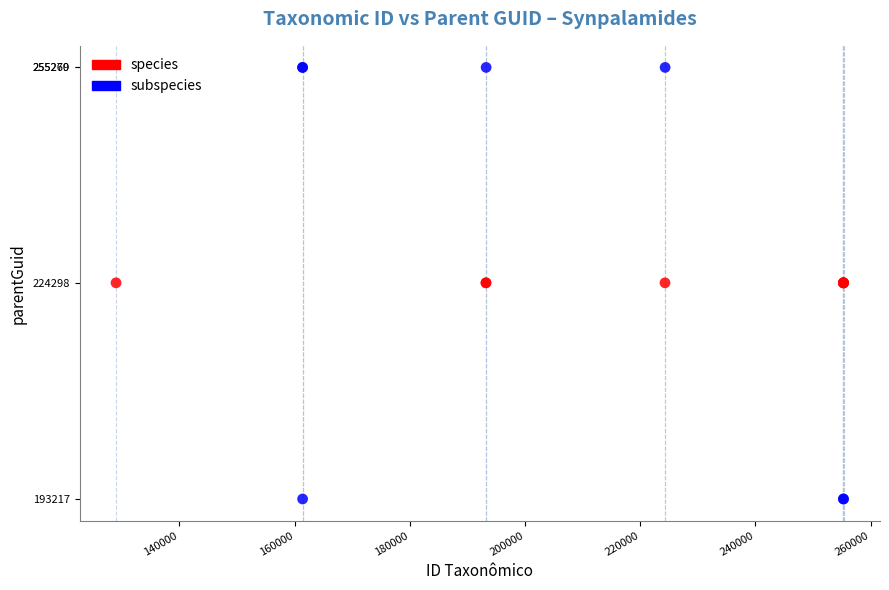

Which series contains the lowest Y value?

subspecies